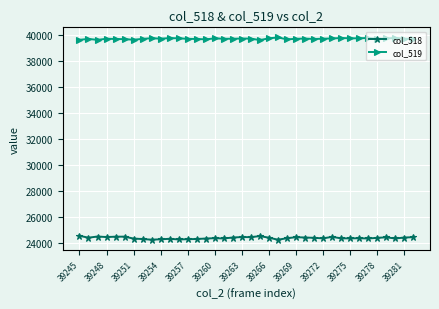

Which series has the largest total across all categories?

col_519